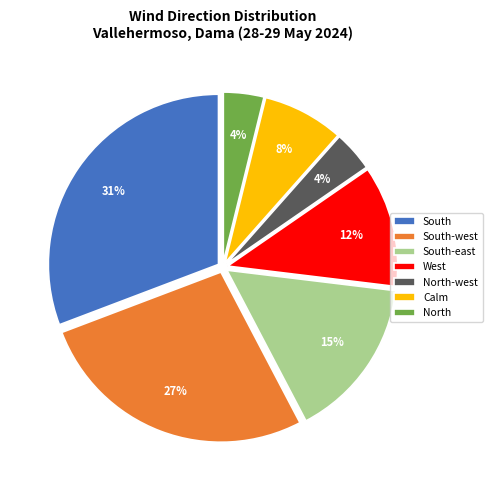

What percentage is the West slice, to the nearest percent?

12%